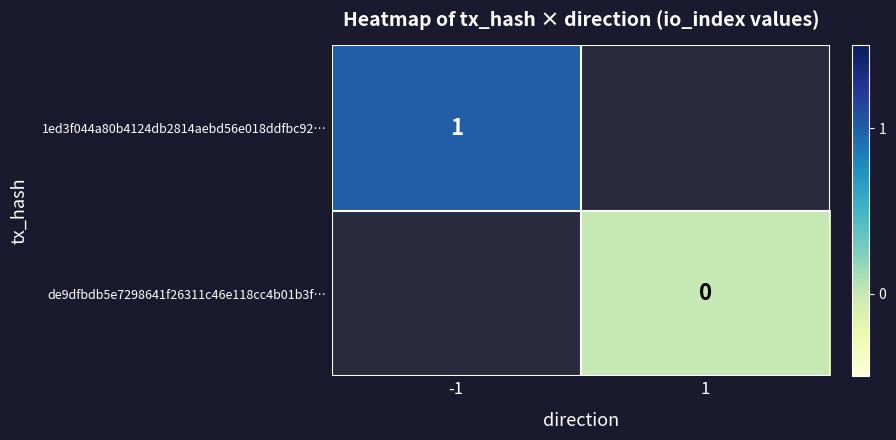

The 1ed3f044a80b4124db2814aebd56e018ddfbc92… series shows 1 at -1. True or false?

True